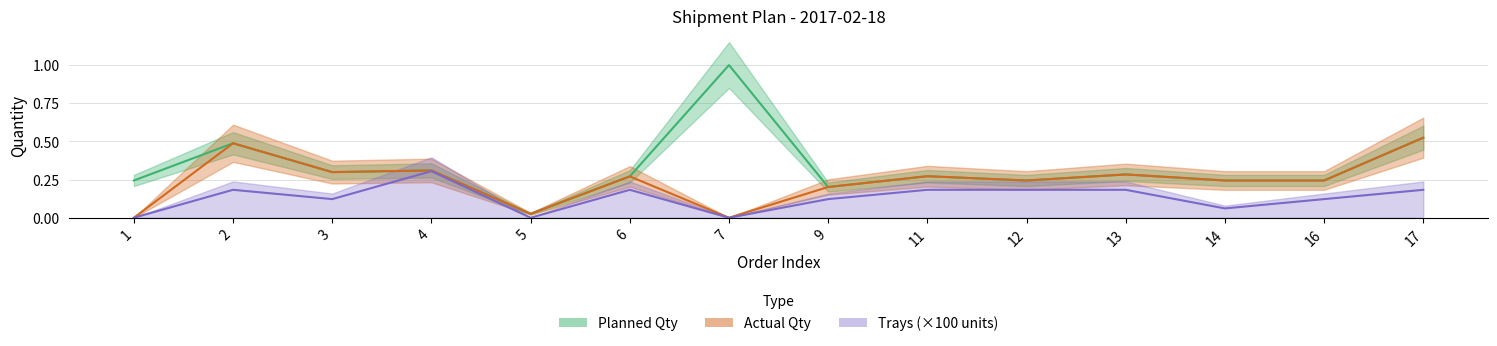

How many lines are shown in the chart?

3